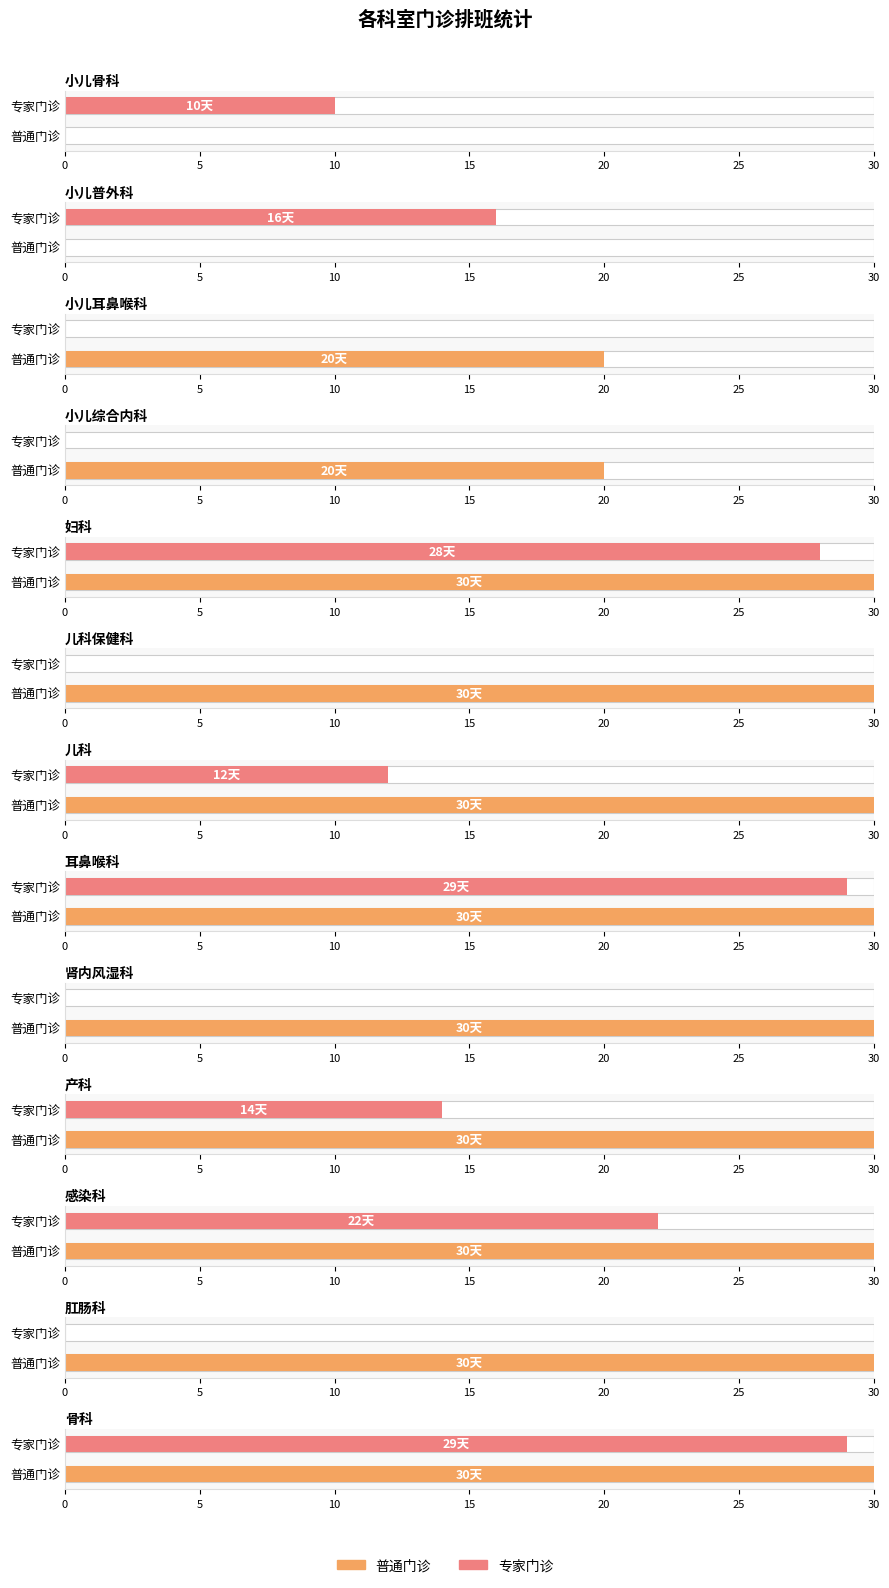

Rank the series by their average value, from highest to lowest.

普通门诊, 专家门诊